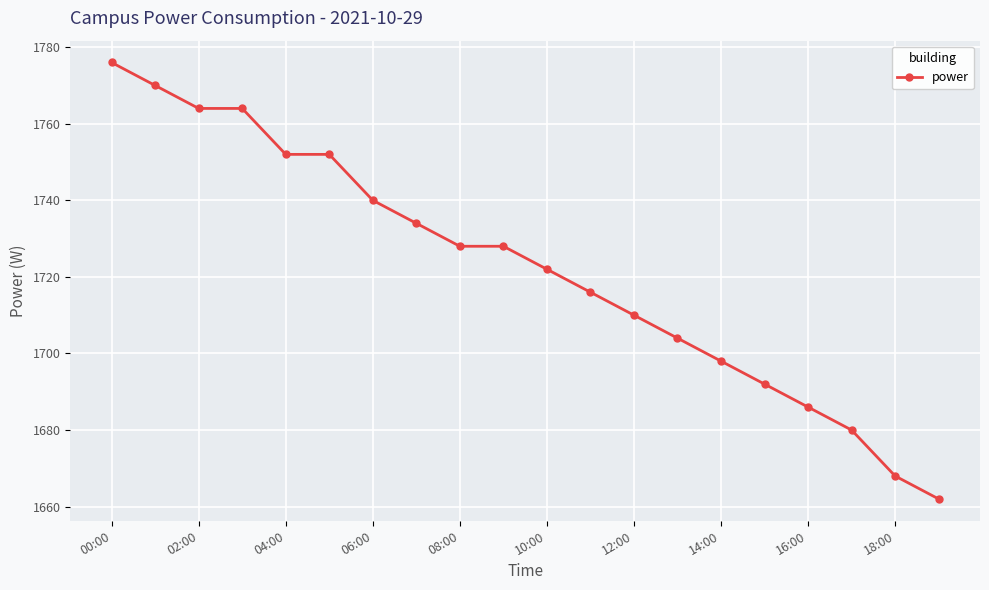

What is the sum of all values?

34446